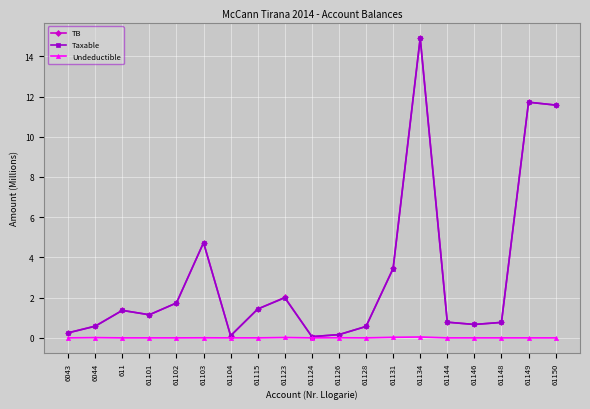

At how many categories does at least one series exceed 4?

4